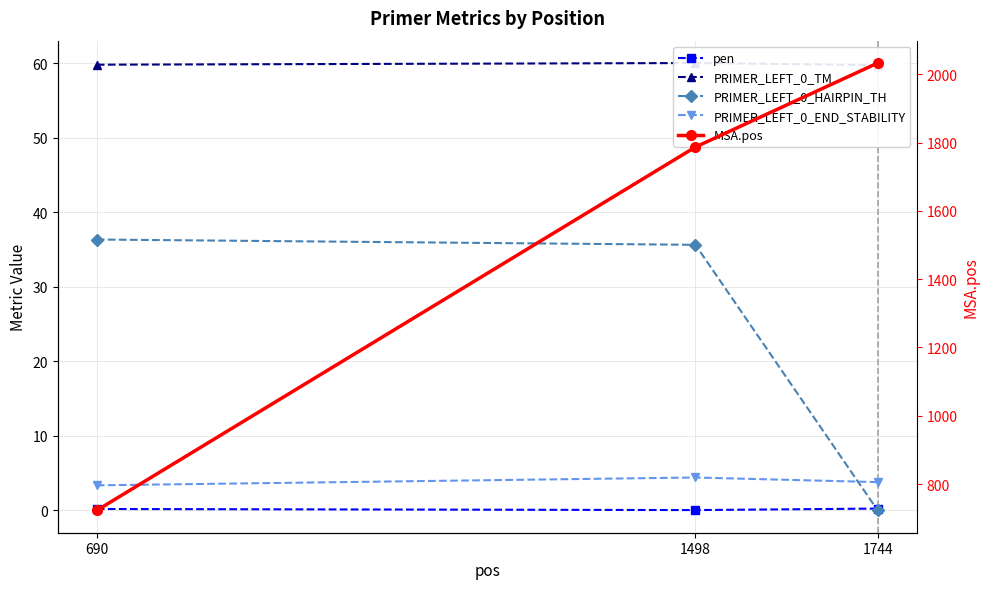

What is the approximate value of PRIMER_LEFT_0_TM at 1744?

59.8